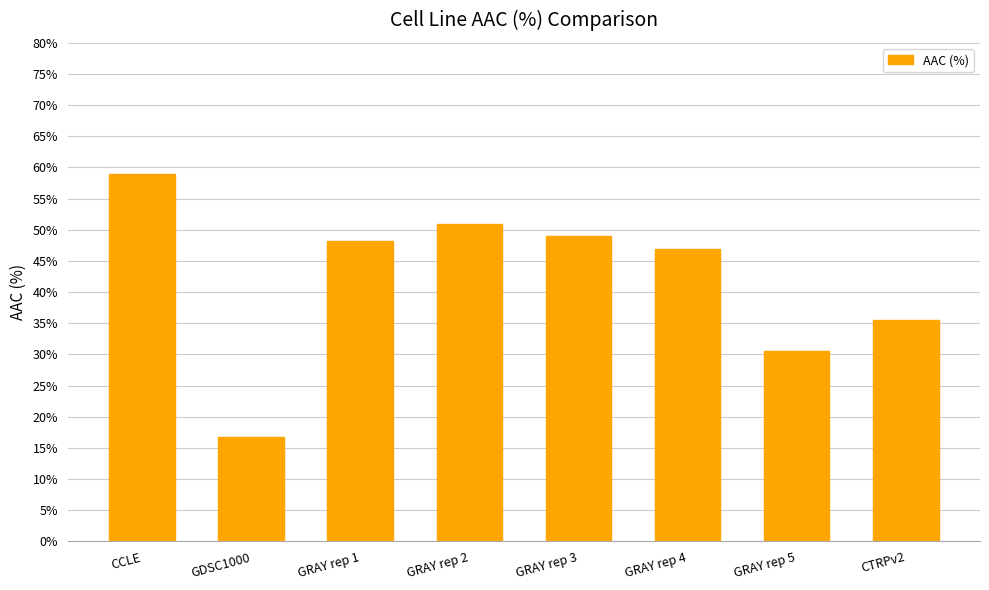

At which category does the chart reach its peak across all series?

CCLE